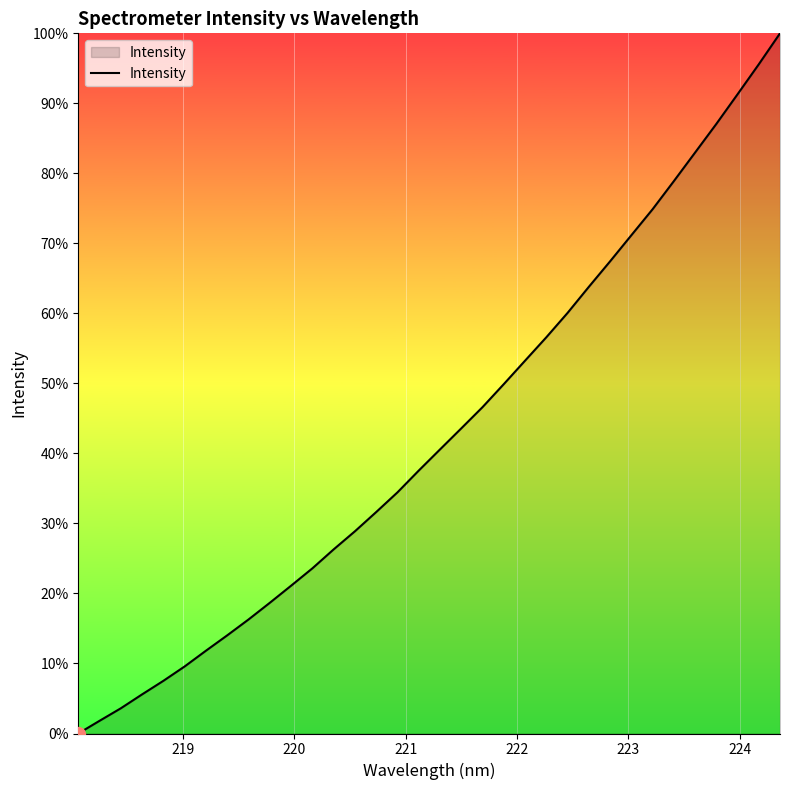

Is this an area chart (filled region under the line)?

Yes